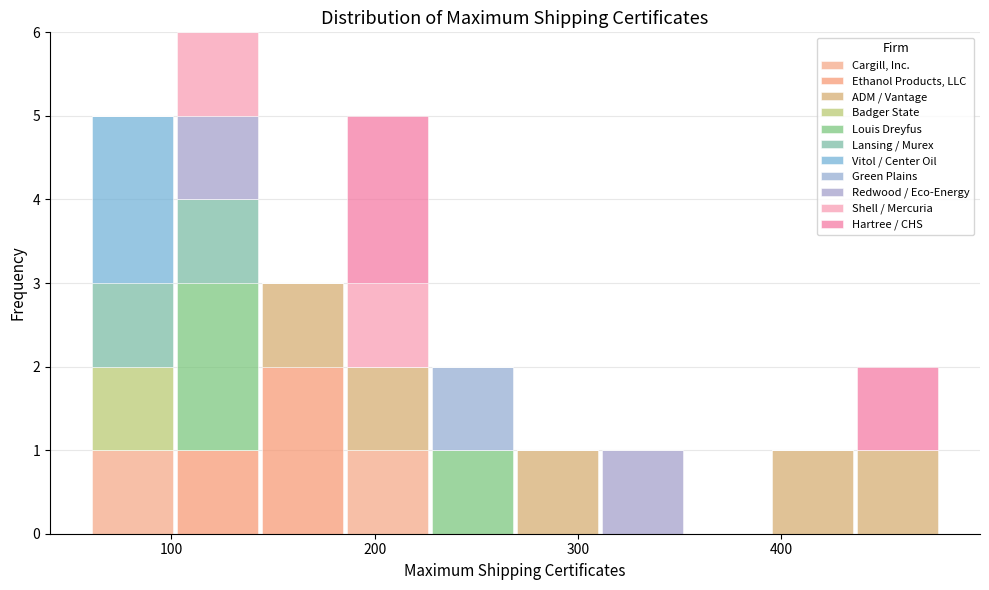

Reading left to right, list every stacked bar in this chart as the range it spans on the x-axis followed by its total height. Neither the bar edges nor the heights are printed on the chart, so give them approximately, as read against the axes.

60 to 100: 5
100 to 140: 6
140 to 190: 3
190 to 230: 5
230 to 270: 2
270 to 310: 1
310 to 350: 1
350 to 390: 0
390 to 440: 1
440 to 480: 2